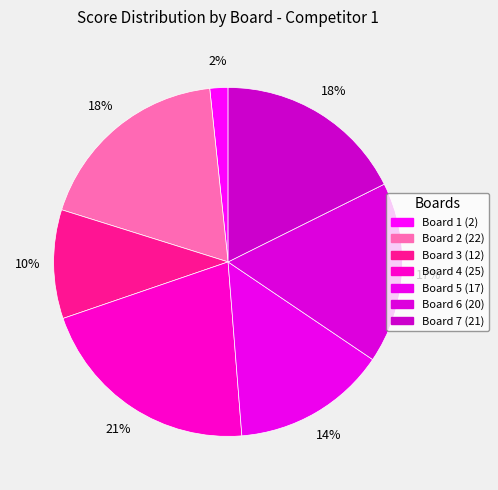

What is the smallest slice in the pie chart?

Board 1